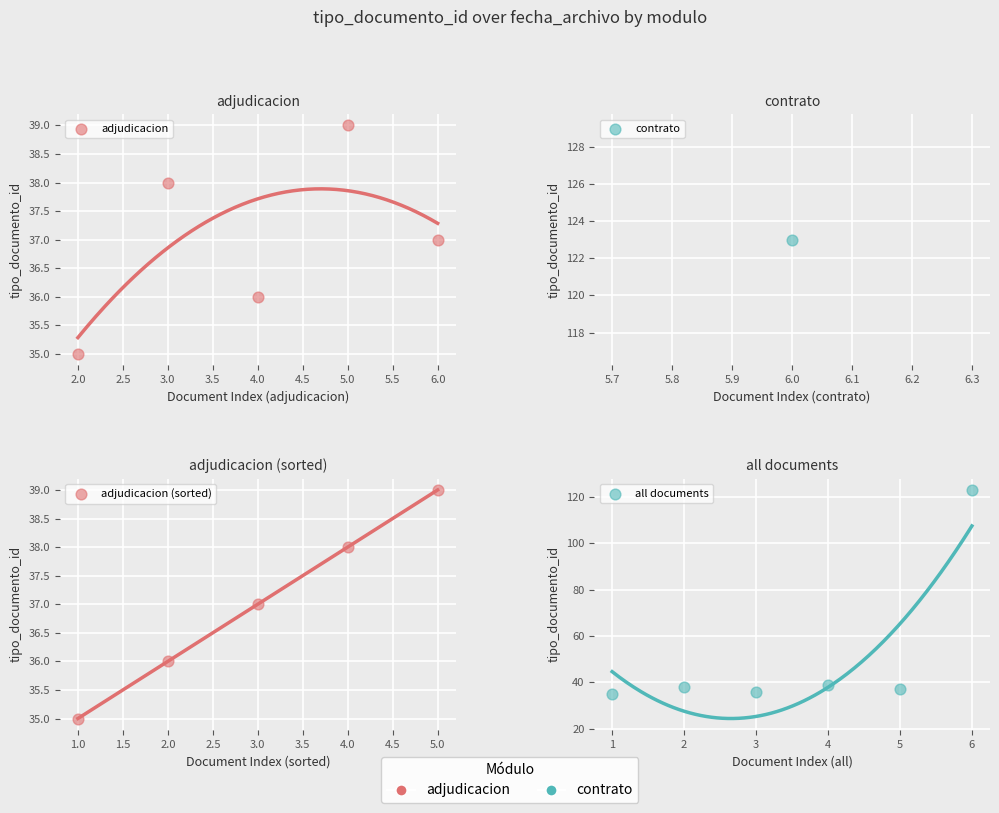

Between 3.0 and 4.0, which is larger?

3.0